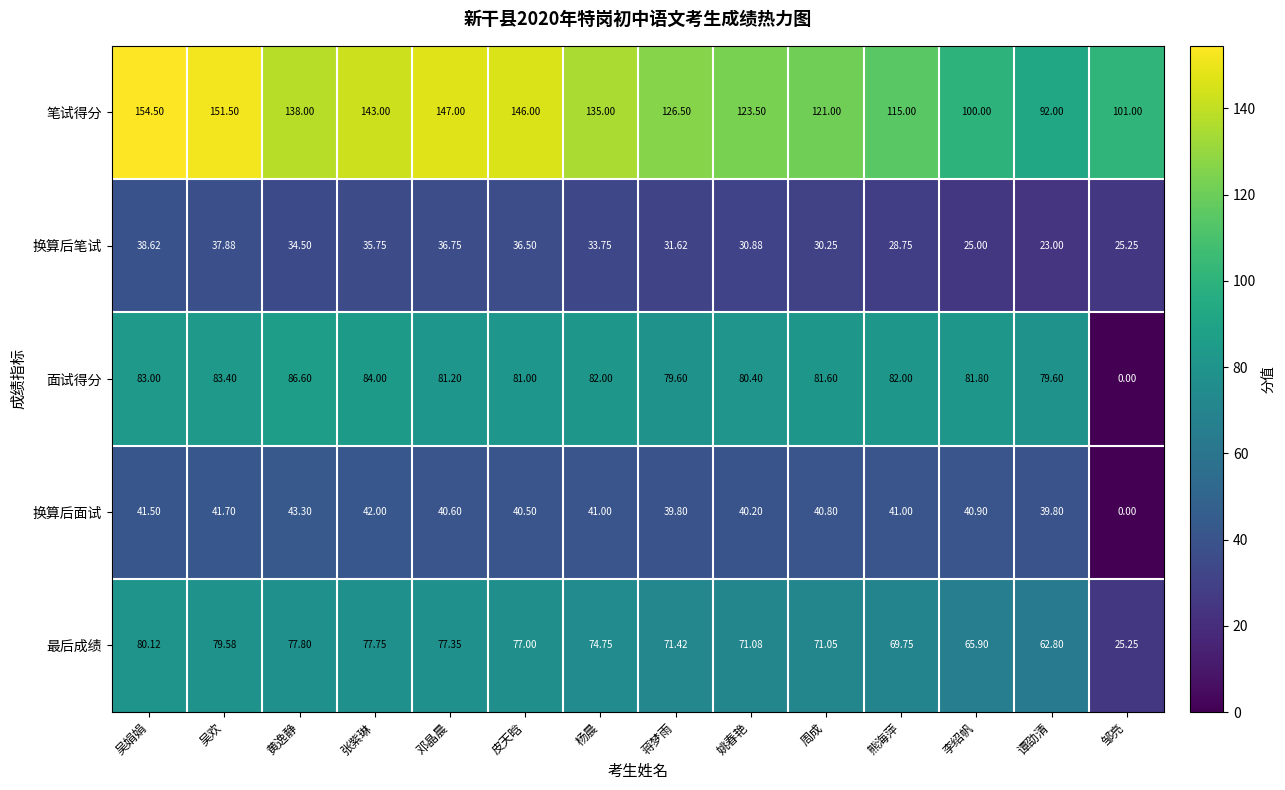

Between 吴娟娟 and 皮天晗, which series saw the biggest shift?

笔试得分